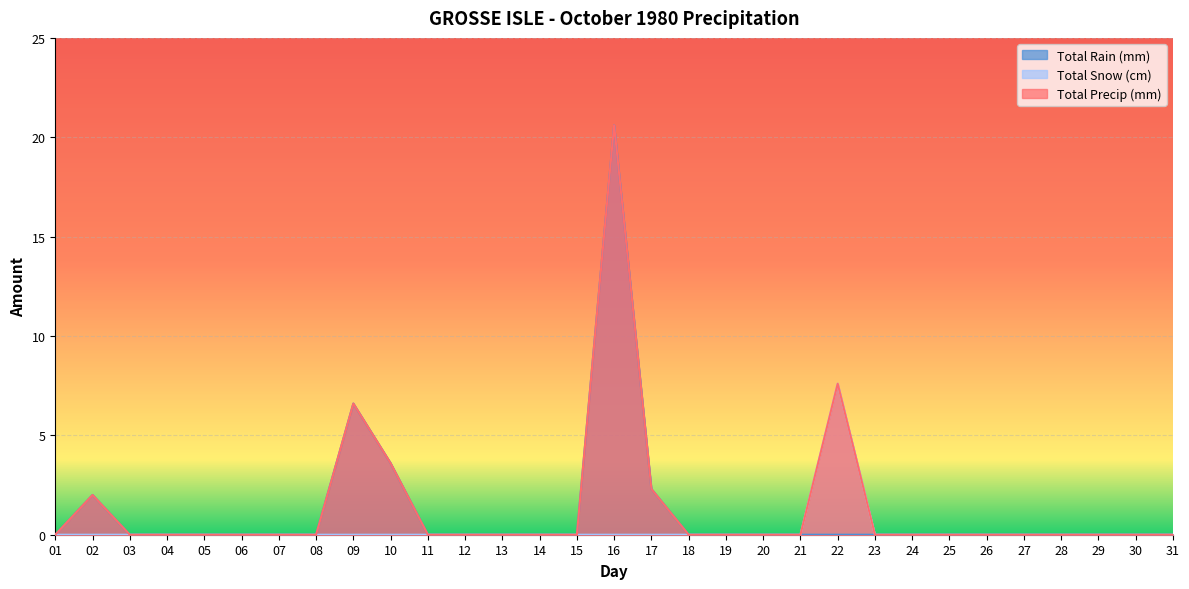

At which label is Total Rain (mm) closest to 10?

09